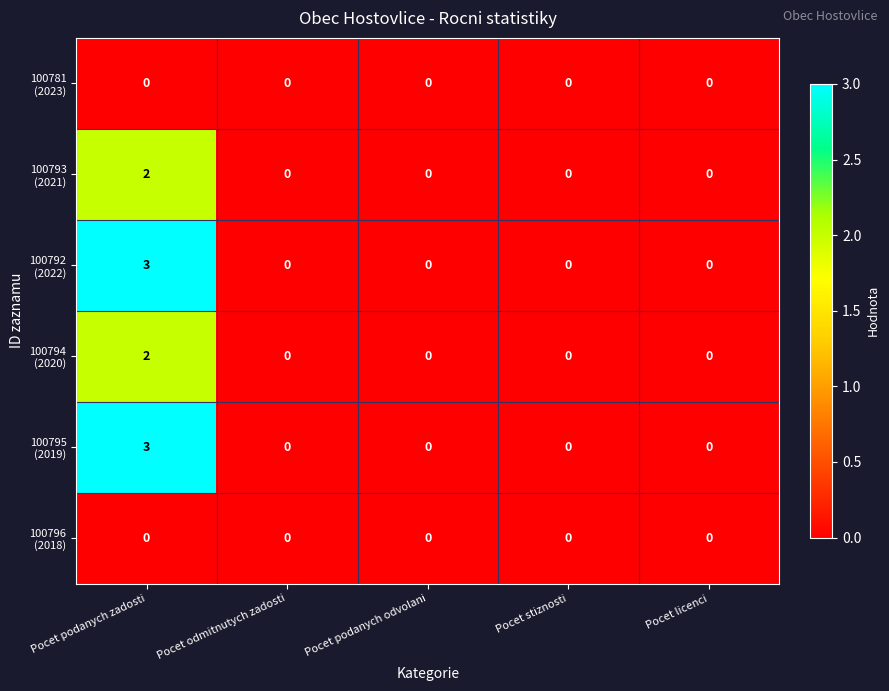

How many categories are shown in the chart?

5